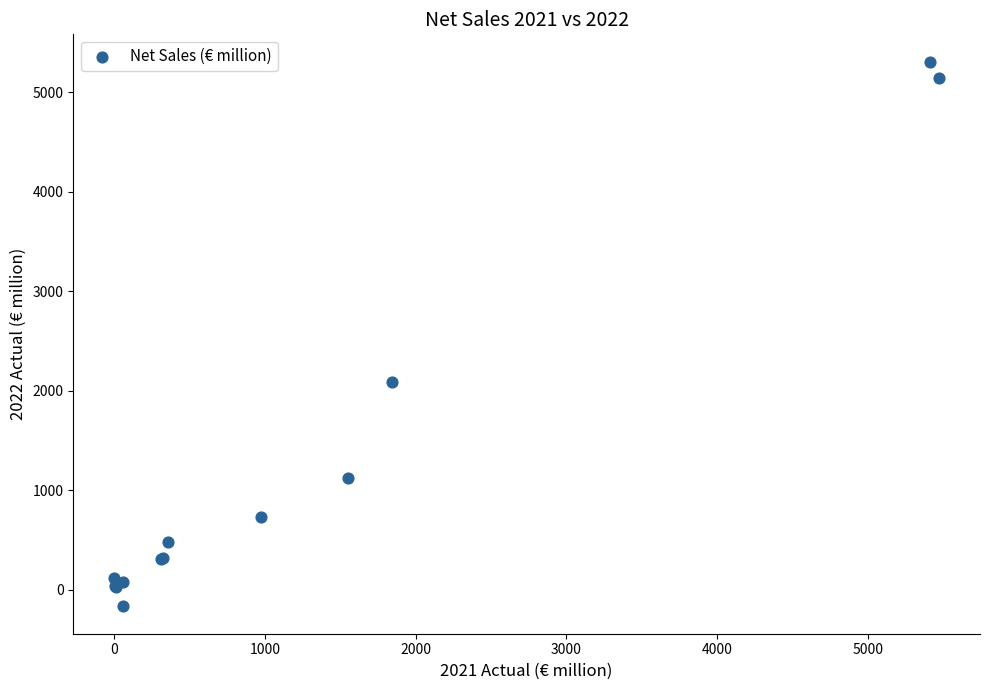

What Y value in the scatter plot is closest to 2570?

2085